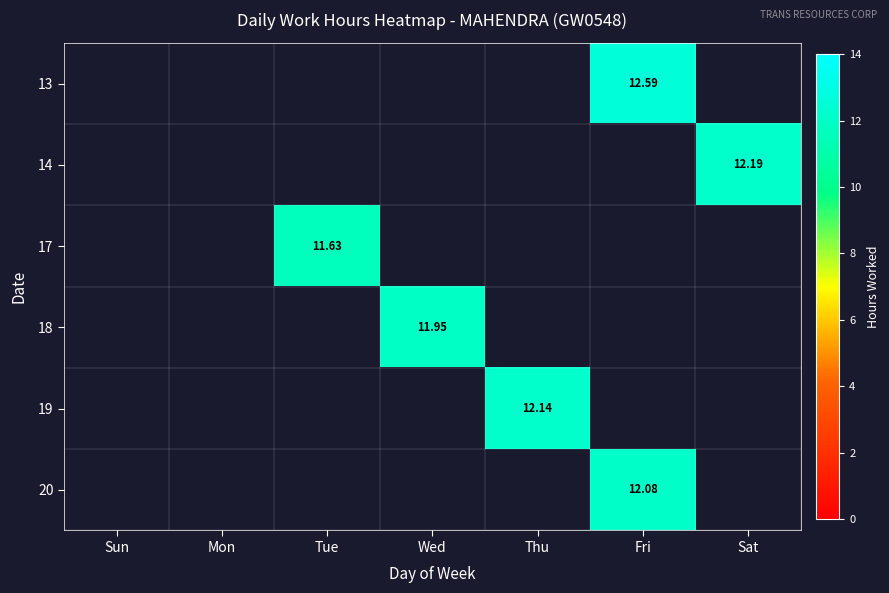

How many series are shown in this chart?

6